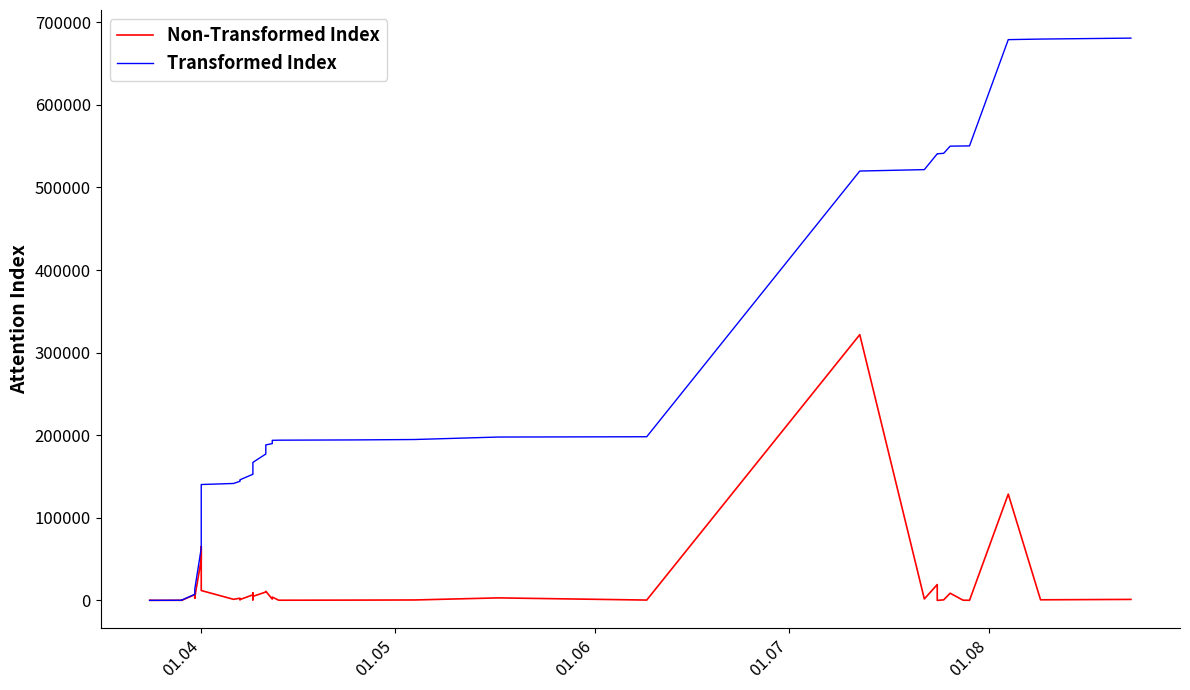

What is the difference between the maximum and second lowest values in the Transformed Index series?

680883.8